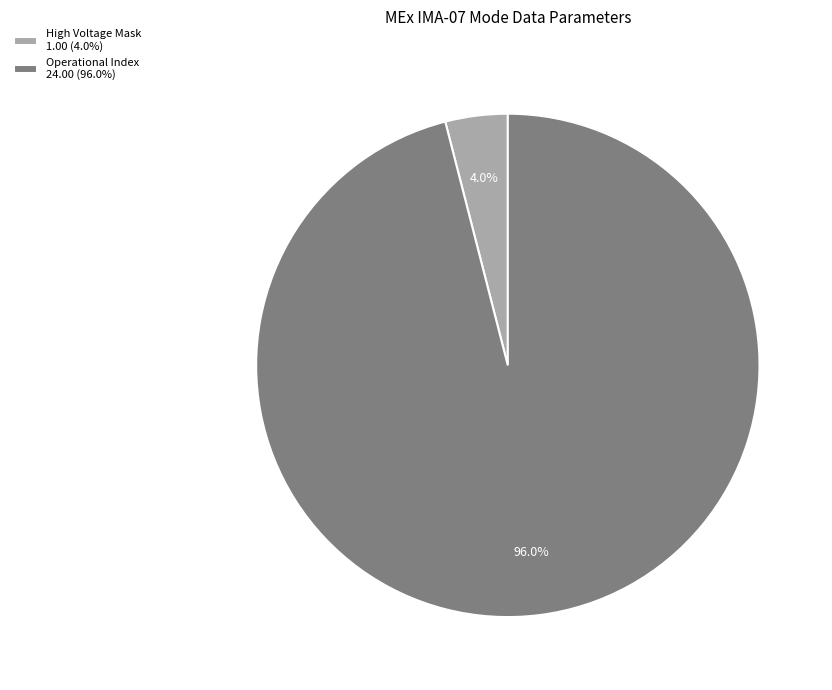

Combined, do Operational Index 24.00 (96.0%) and High Voltage Mask 1.00 (4.0%) account for over 50%?

Yes